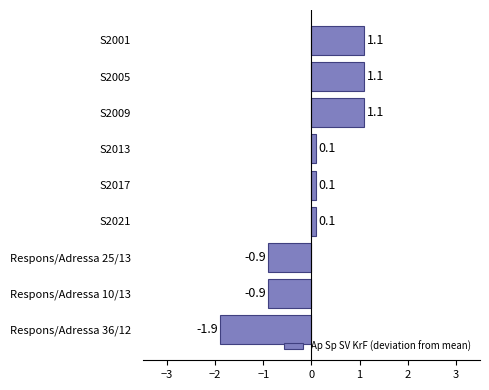

What is the minimum value shown in the chart?

-1.9